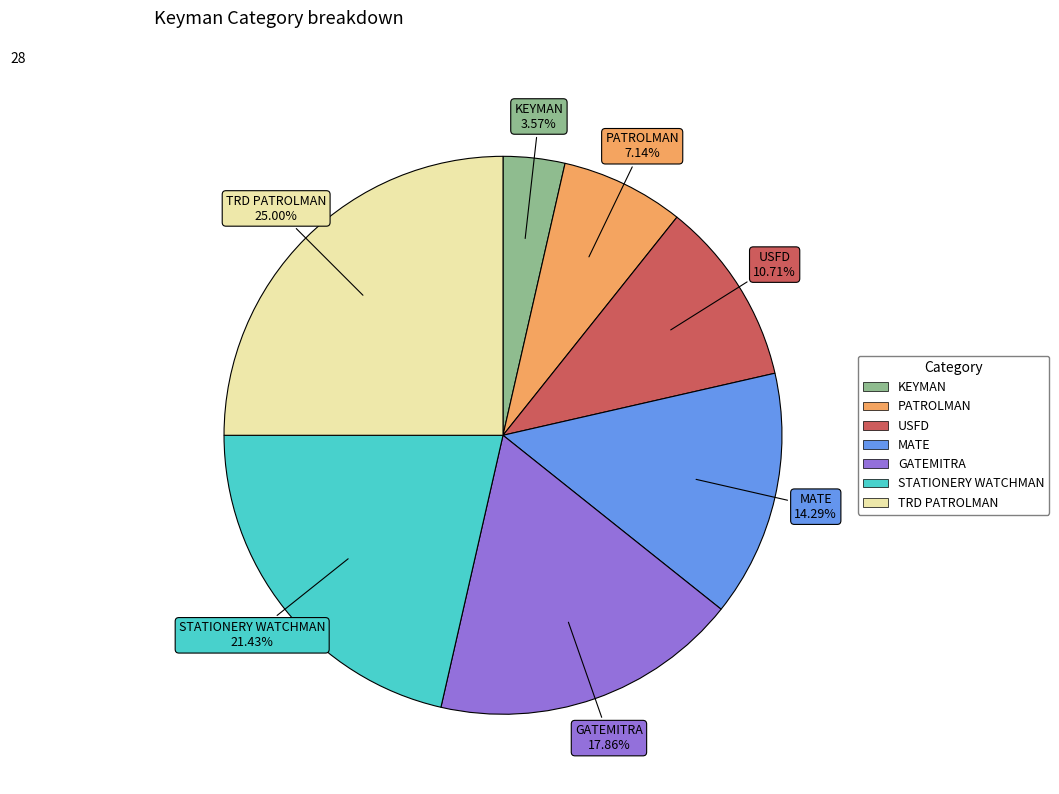

Approximately how many times larger is the value at USFD compared to GATEMITRA?

0.6